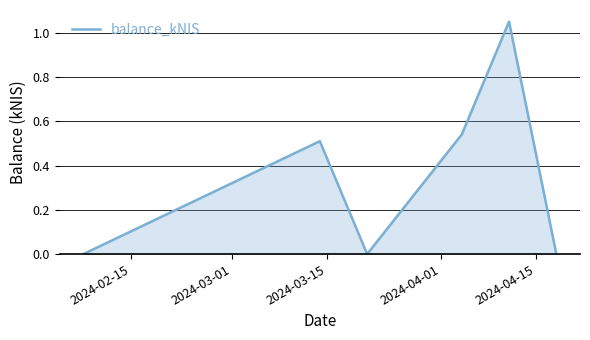

What is the average value?

0.4